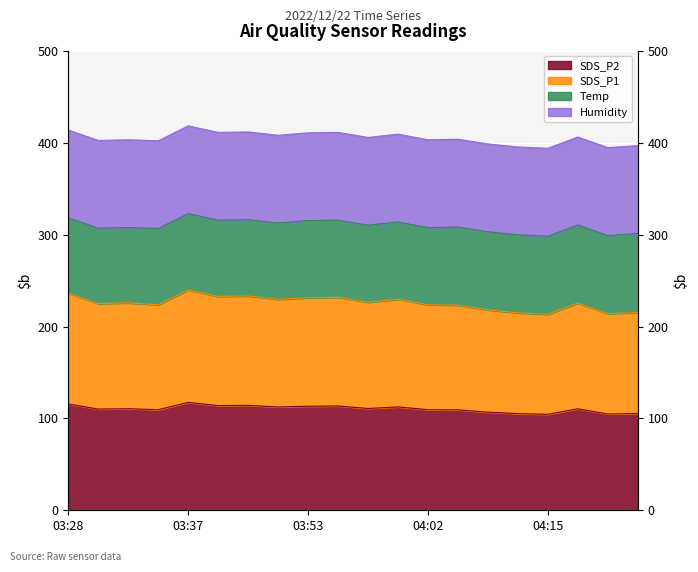

What is the sum of all SDS_P1 values?

4513.4